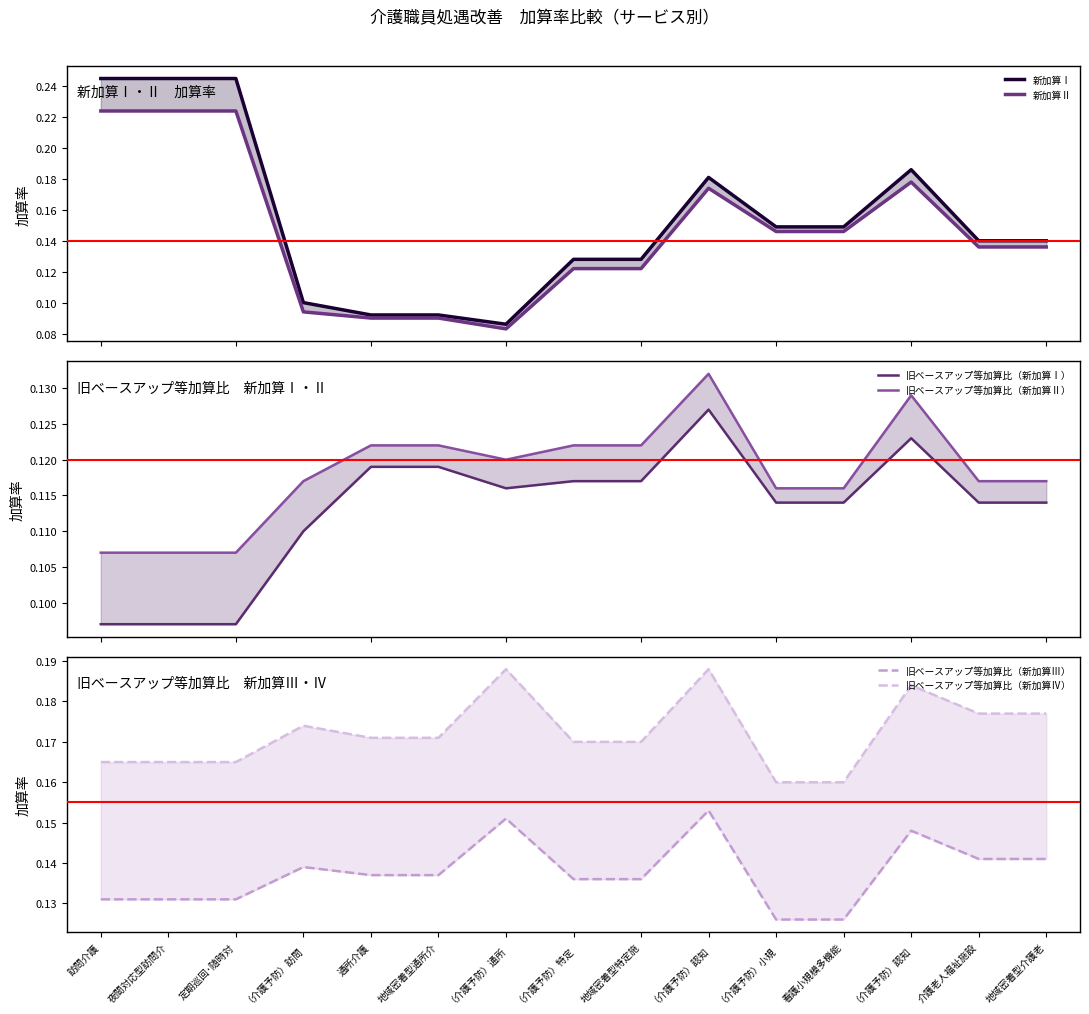

List the labels in order of 新加算Ⅱ value, smallest first.

（介護予防）通所, 通所介護, 地域密着型通所介, （介護予防）訪問, （介護予防）特定, 地域密着型特定施, 介護老人福祉施設, 地域密着型介護老, （介護予防）小規, 看護小規模多機能, （介護予防）認知, （介護予防）認知, 訪問介護, 夜間対応型訪問介, 定期巡回･随時対